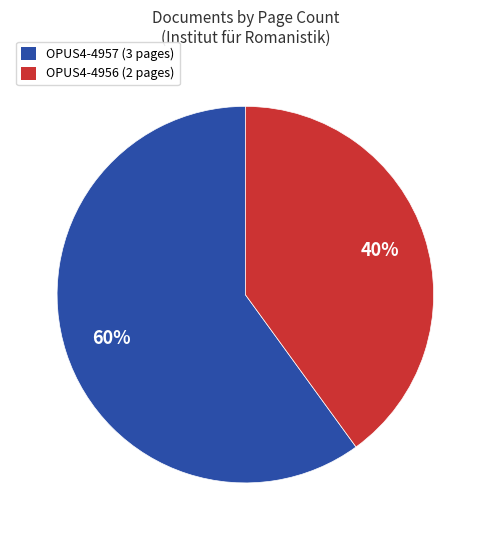

To the nearest percent, what is the difference between the largest and smallest slice percentages?

20%